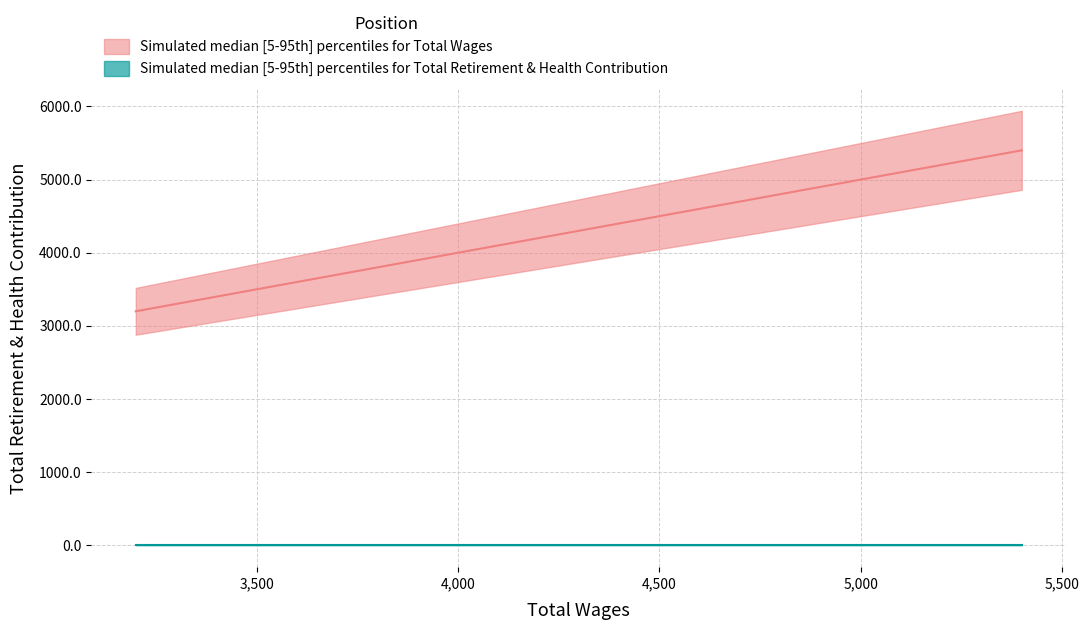

The value at x is 7289. True or false?

False